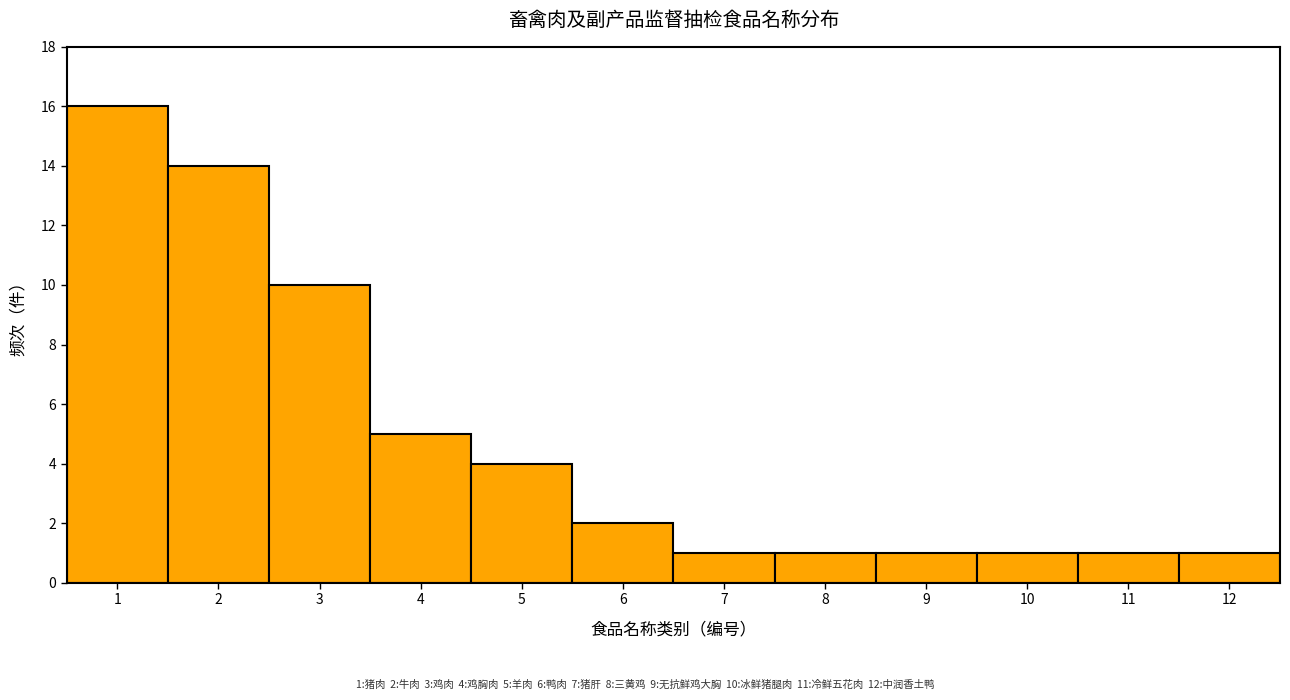

Over which range of the x-axis is the bar tallest?

0.5 to 1.5